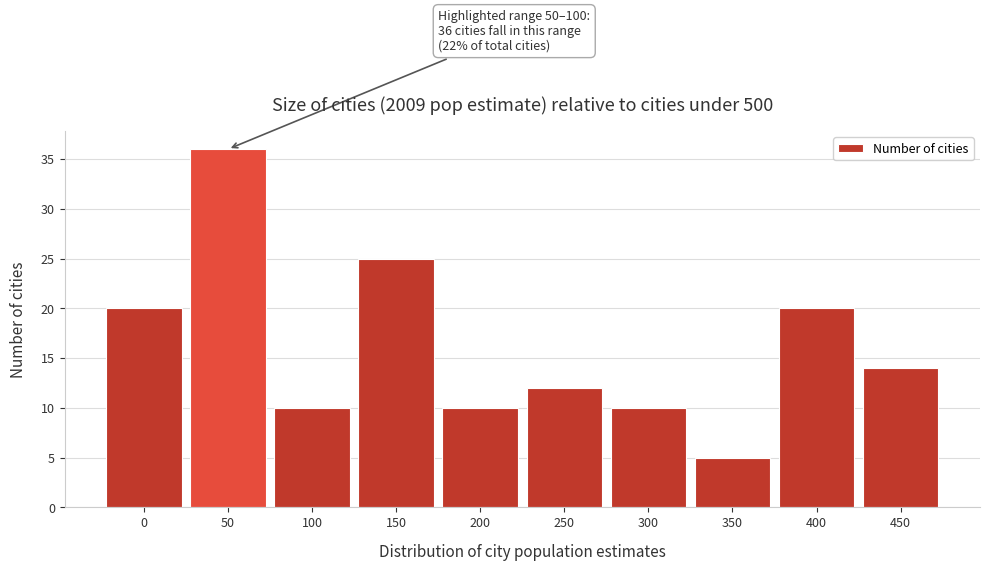

Reading right to left, list all the values displayed in this chart.

14	20	5	10	12	10	25	10	36	20